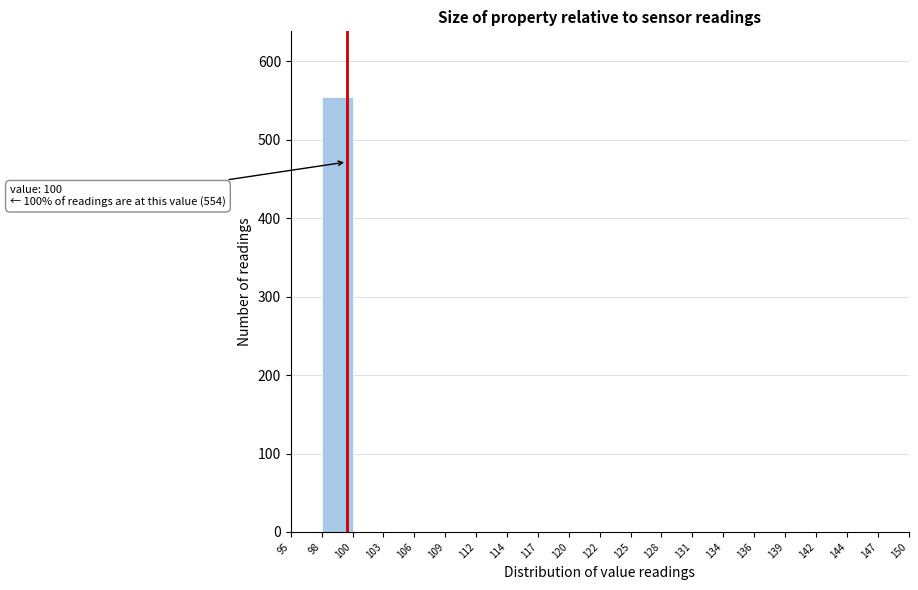

Over which range of the x-axis is the bar tallest?

98 to 100